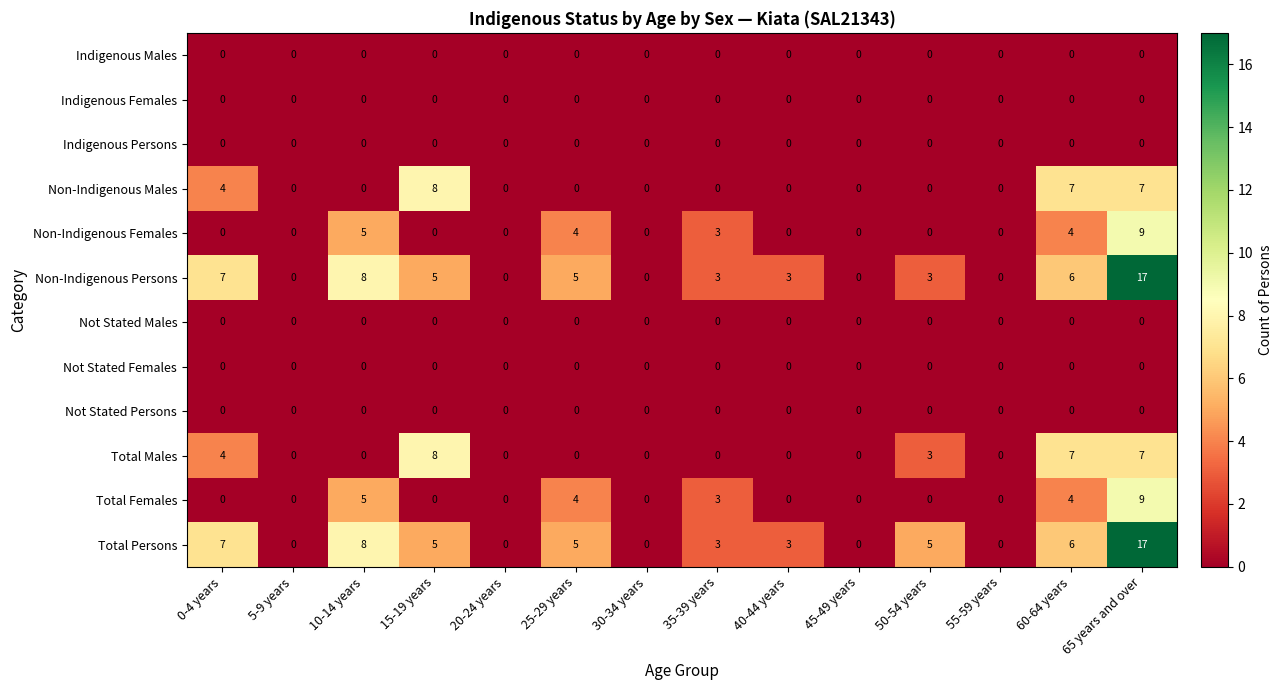

Which category has the highest value across all series?

65 years and over